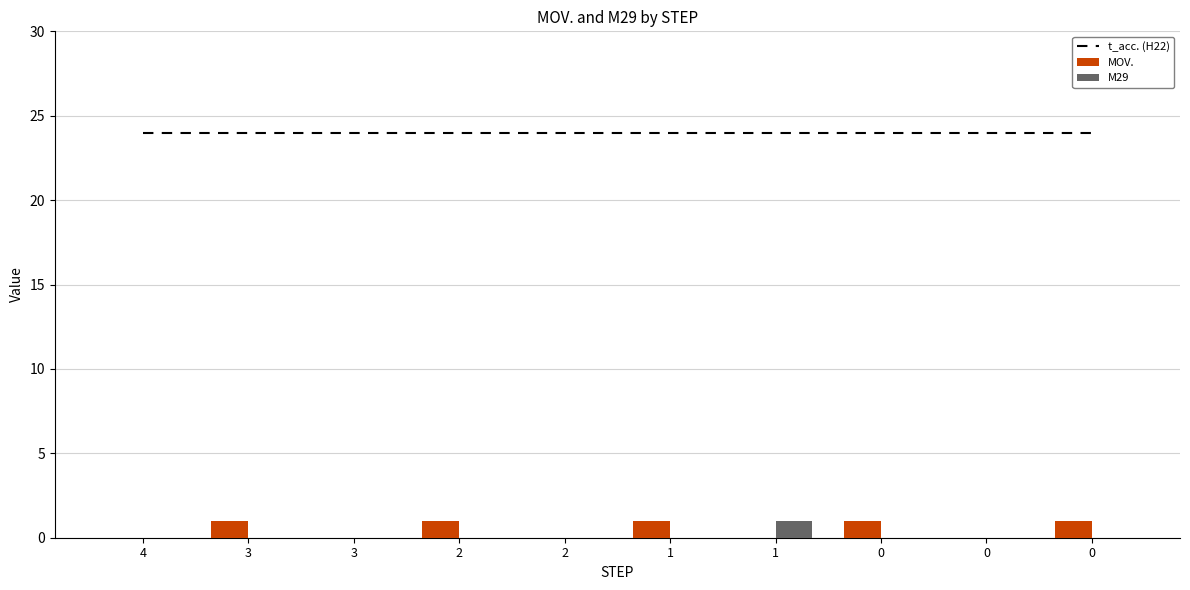

What is the sum of the MOV. values at 2 and 3?

1